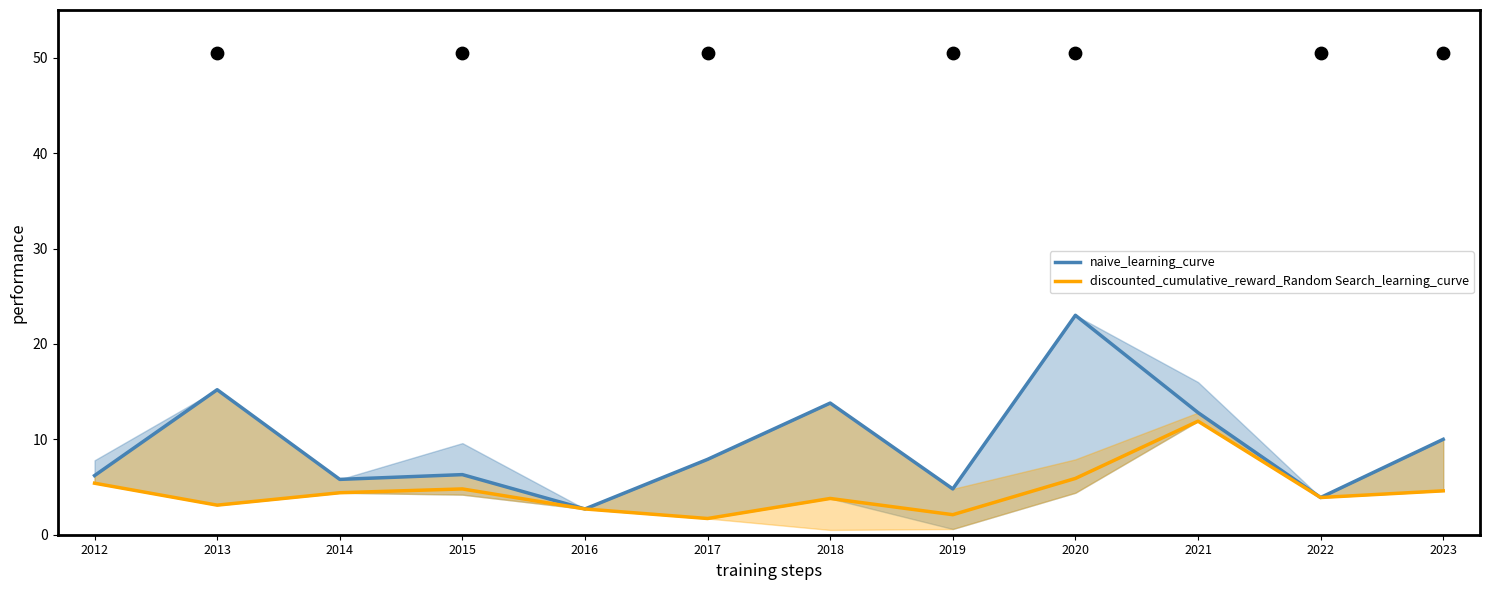

What are all the series names shown in the legend?

naive_learning_curve, discounted_cumulative_reward_Random Search_learning_curve